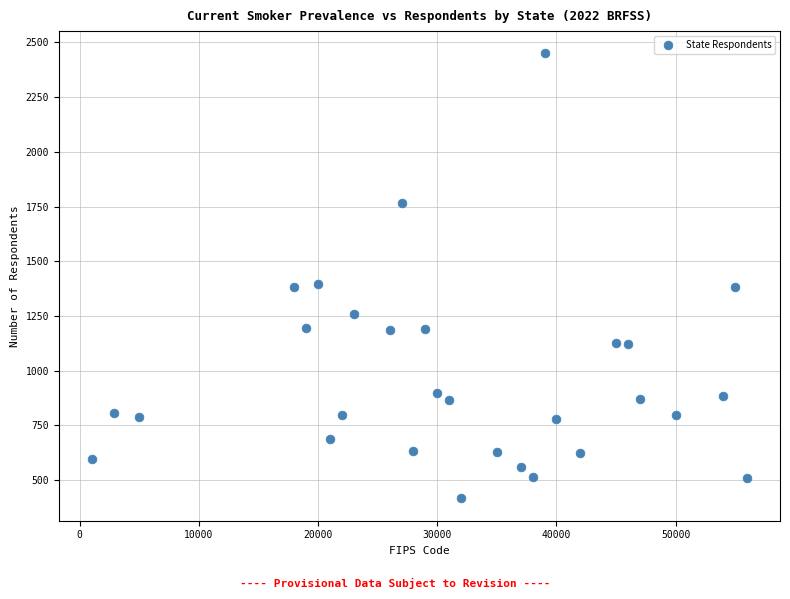

What is the range of Y values (max minus min)?

2034